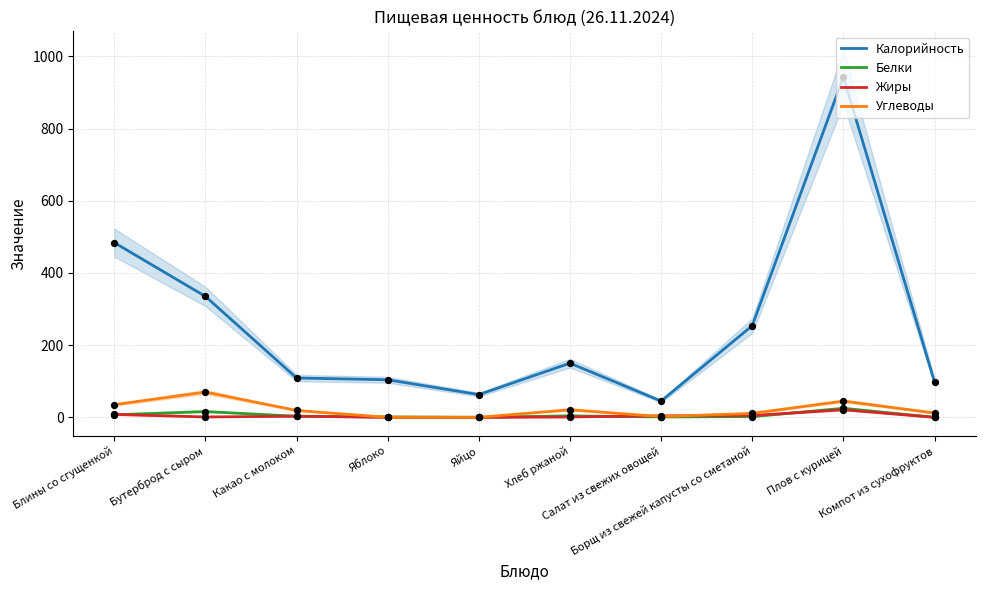

Is the value of Калорийность at Салат из свежих овощей greater than the value of Углеводы at Какао с молоком?

Yes